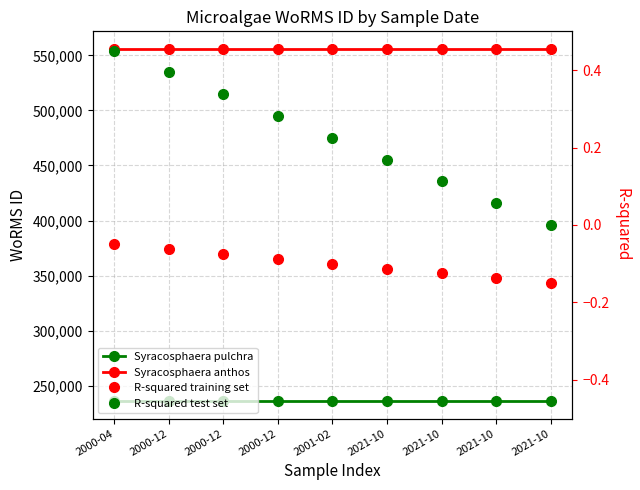

What is the spread (max minus min) of values at 2001-02?

555903.1